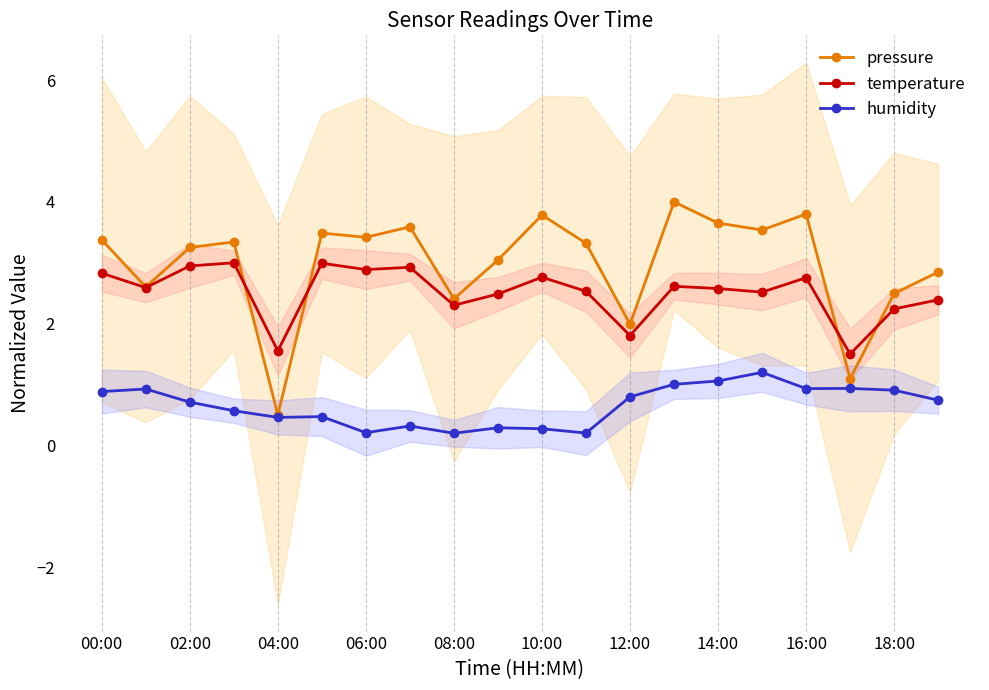

Reading left to right, extract all data points from this chart.

pressure: 3.4	2.6	3.3	3.3	0.5	3.5	3.4	3.6	2.4	3.0	3.8	3.3	2.0	4.0	3.7	3.5	3.8	1.1	2.5	2.8
temperature: 2.8	2.6	2.9	3.0	1.6	3.0	2.9	2.9	2.3	2.5	2.8	2.5	1.8	2.6	2.6	2.5	2.8	1.5	2.2	2.4
humidity: 0.9	0.9	0.7	0.6	0.5	0.5	0.2	0.3	0.2	0.3	0.3	0.2	0.8	1.0	1.1	1.2	0.9	0.9	0.9	0.7